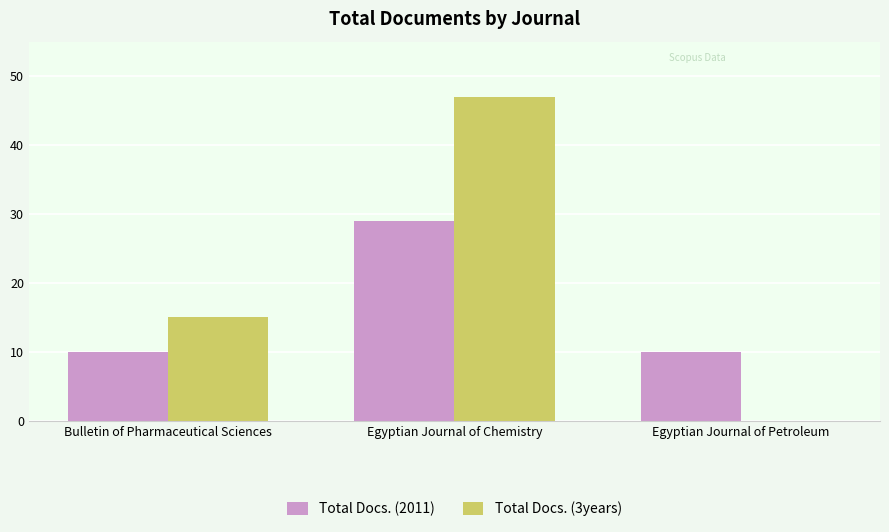

Which category has the highest value in the Total Docs. (2011) series?

Egyptian Journal of Chemistry